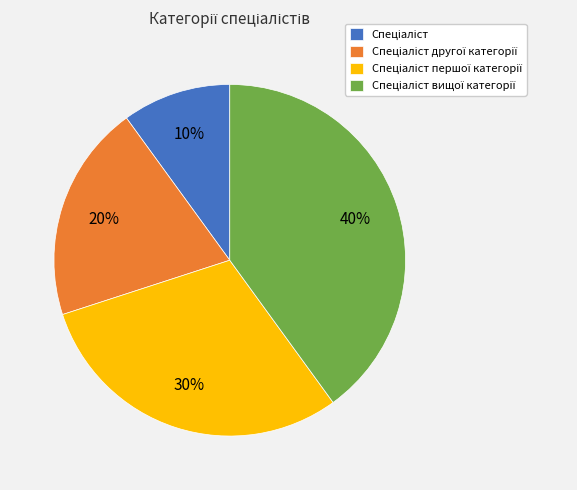

Does any single category account for the majority?

No